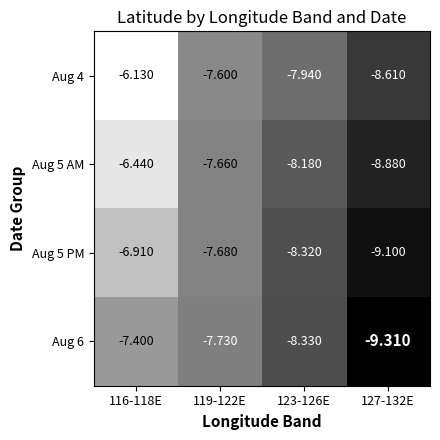

Is the value of Aug 6 at 127-132E greater than the value of Aug 4 at 119-122E?

No